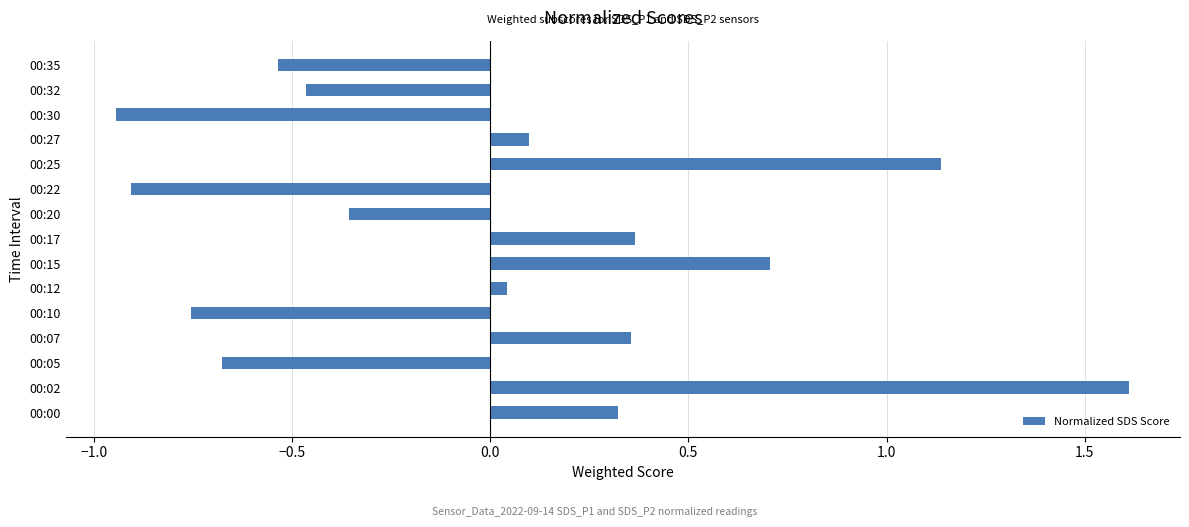

Between 00:32 and 00:20, which is larger?

00:20